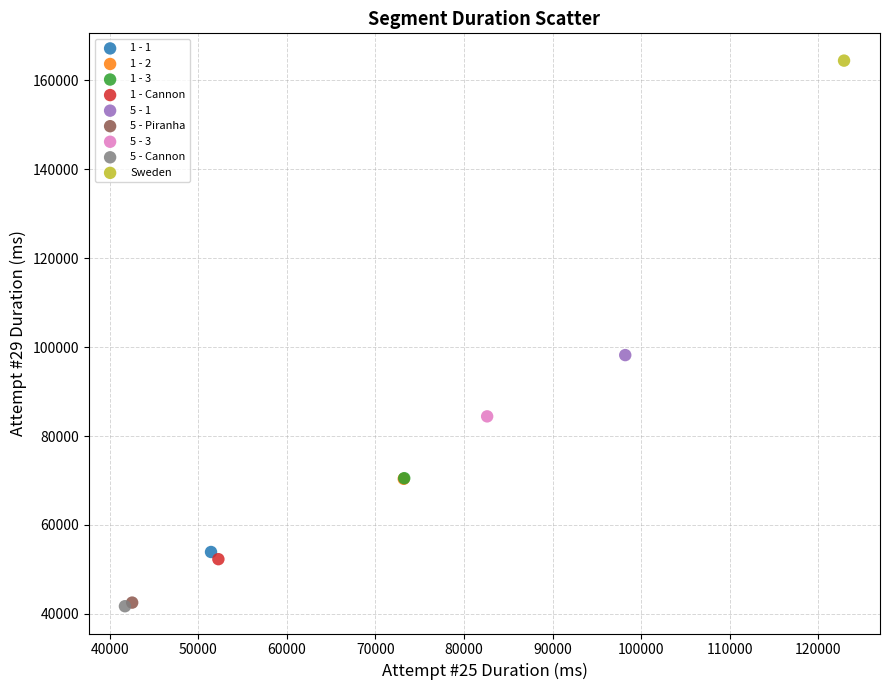

What are all the series names shown in the legend?

1 - 1, 1 - 2, 1 - 3, 1 - Cannon, 5 - 1, 5 - Piranha, 5 - 3, 5 - Cannon, Sweden